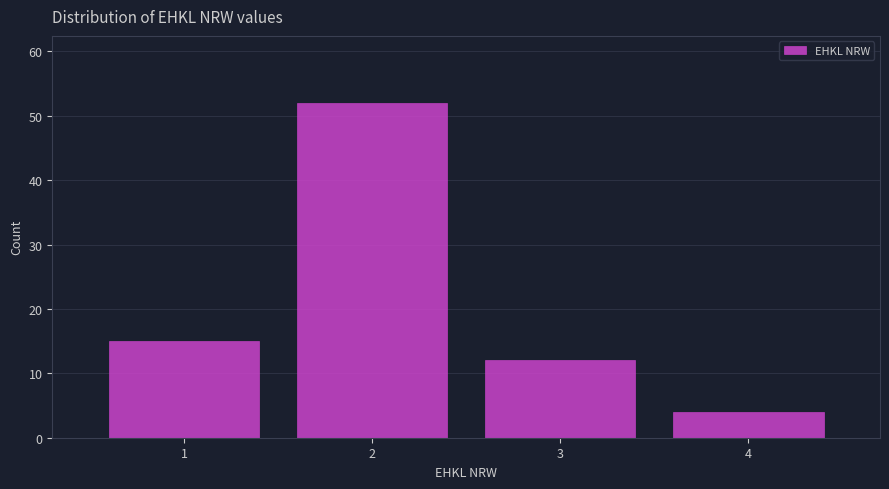

Reading left to right, list every bar in this chart as the range it spans on the x-axis followed by its height. The values are not printed on the chart, so give them approximately, as read against the axis.

0.5 to 1.5: 15
1.5 to 2.5: 52
2.5 to 3.5: 12
3.5 to 4.5: 4